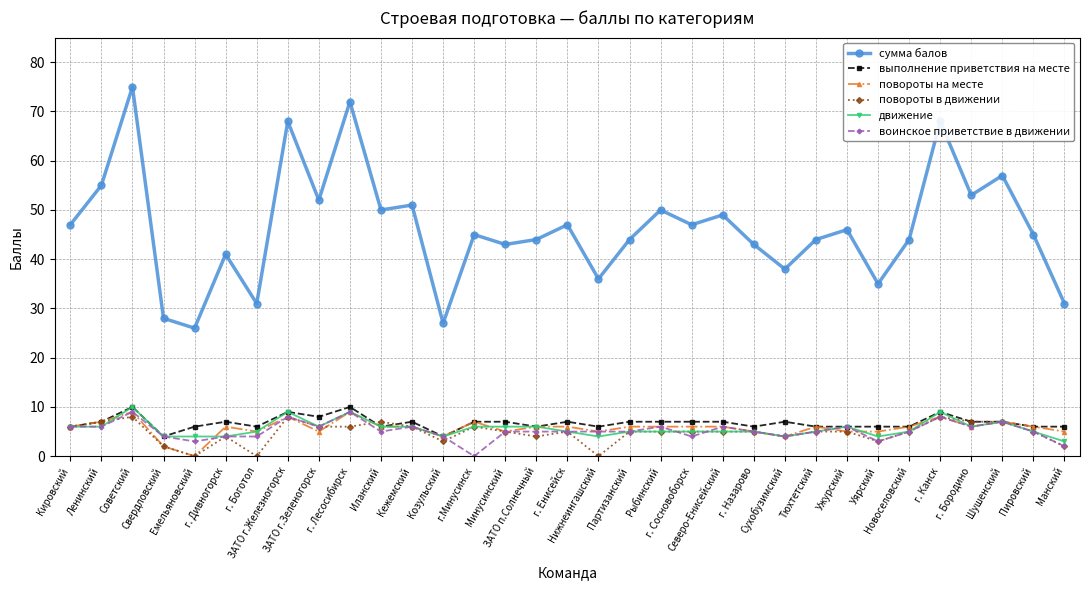

True or false: сумма балов and воинское приветствие в движении intersect in this chart.

False